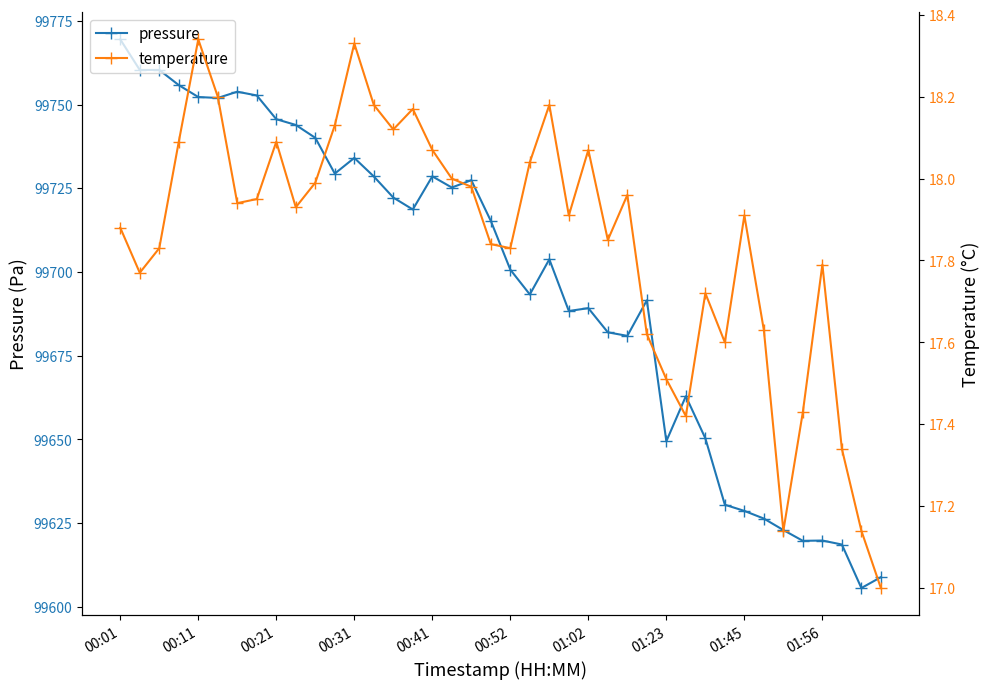

What is the lowest value of the pressure series?

99605.6